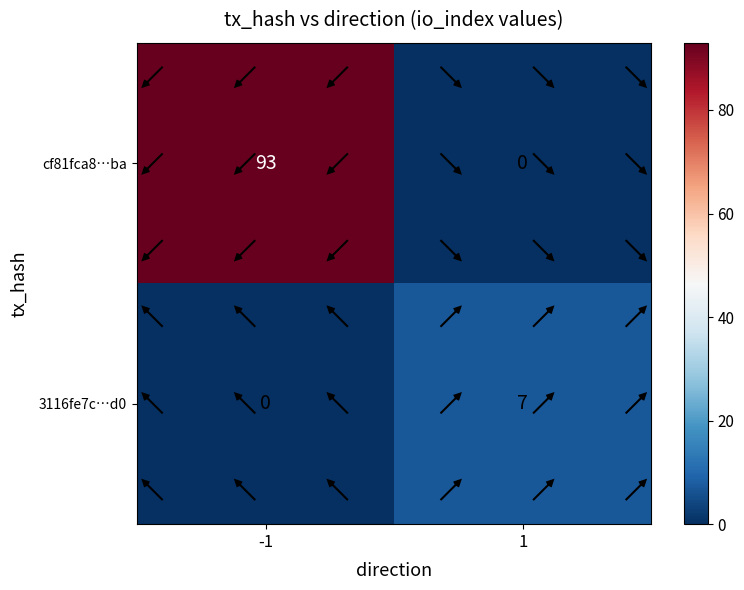

Reading left to right, extract all data points from this chart.

cf81fca8268630ba4d98e20d107ad9461a849ba: direction=-1	io_index=93
3116fe7c9a911f8b379217b87dce504ee59fdd0: direction=1	io_index=7